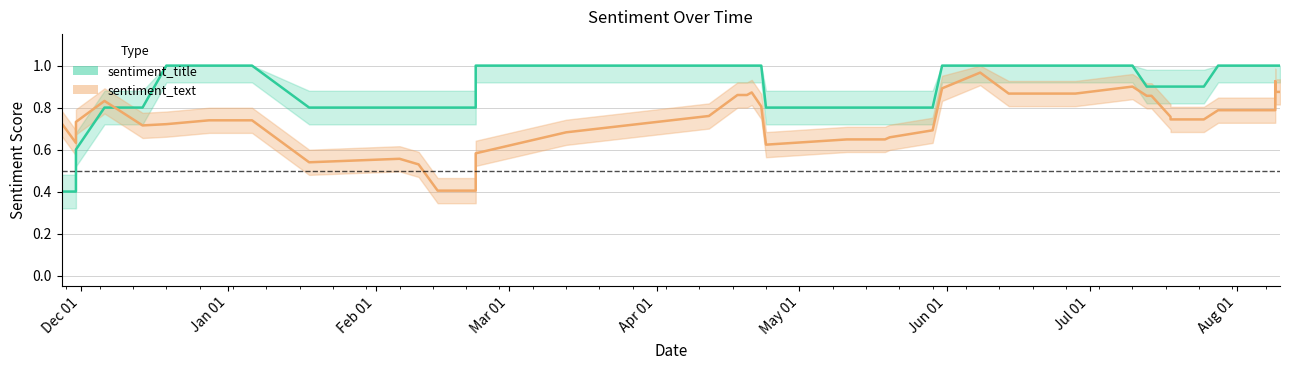

Count the sentiment_title values in the range 1 to 2.

35